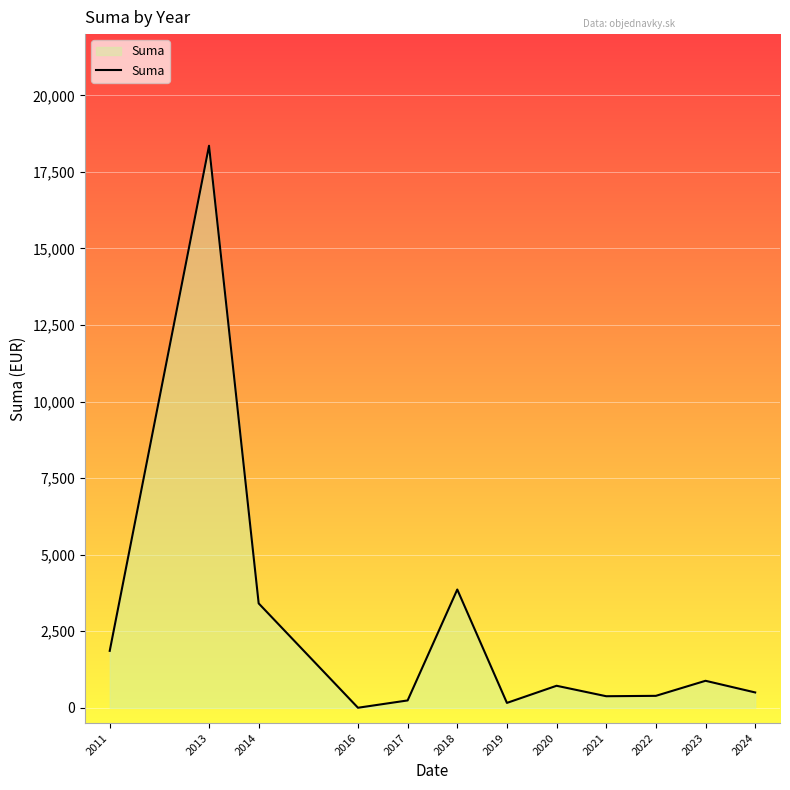

How many series are shown in this chart?

1